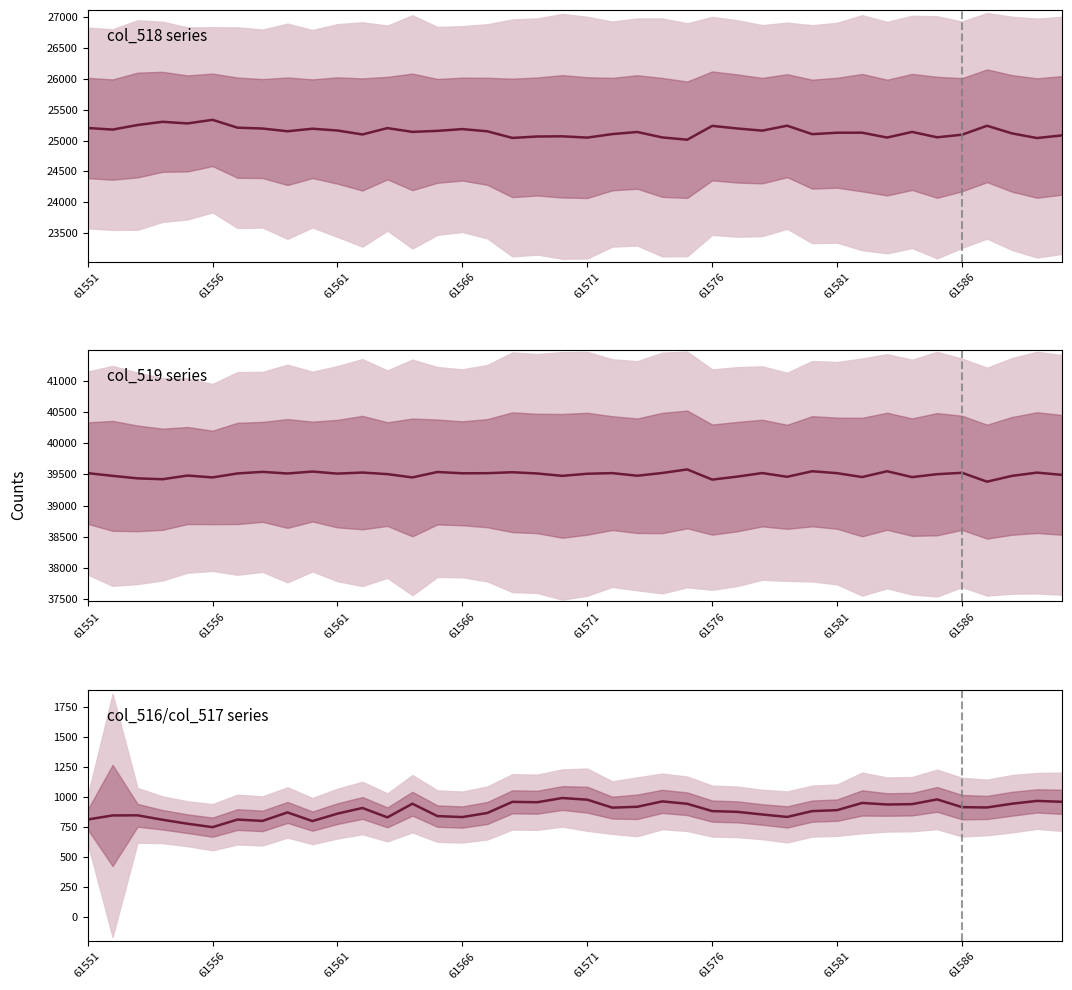

Where does the data first go above 891?

11